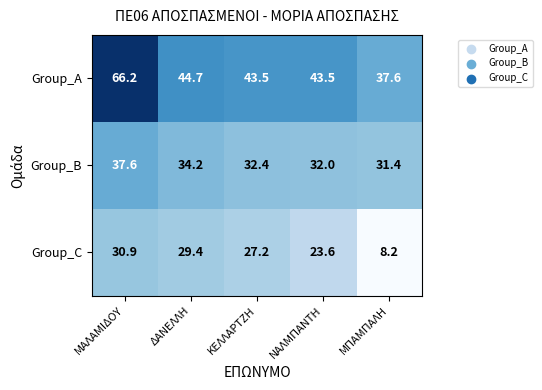

At which label is Group_A closest to 51?

ΔΑΝΕΛΛΗ